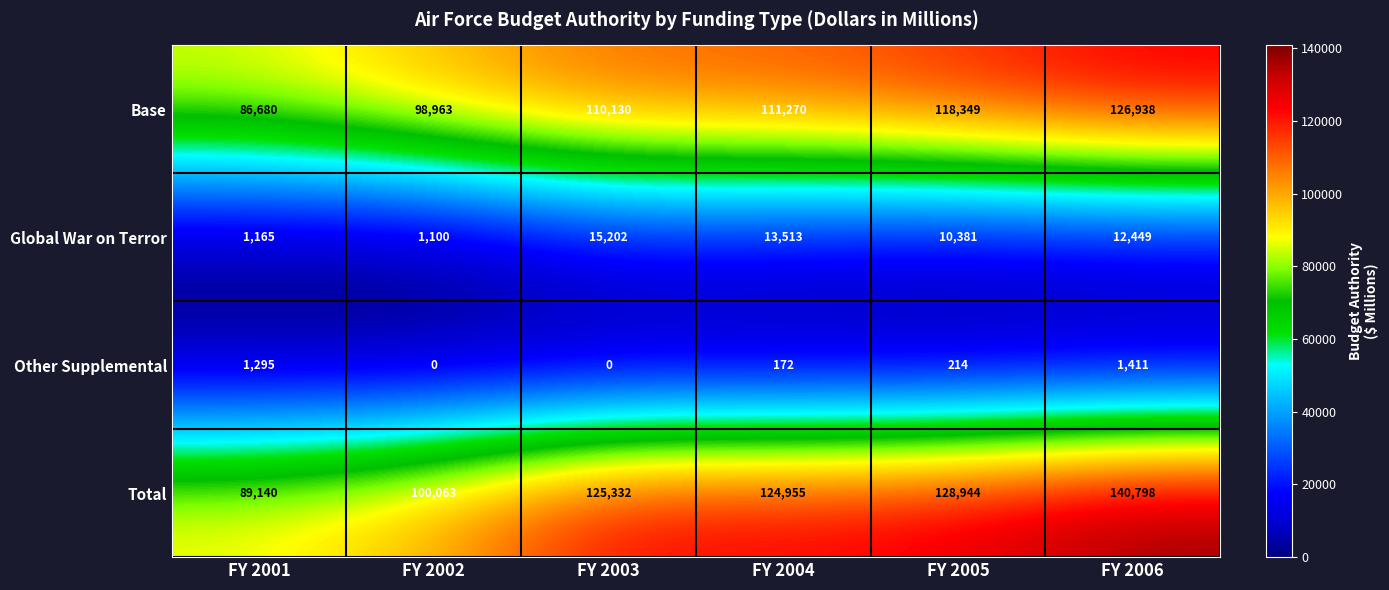

Which series has the largest total across all categories?

Total